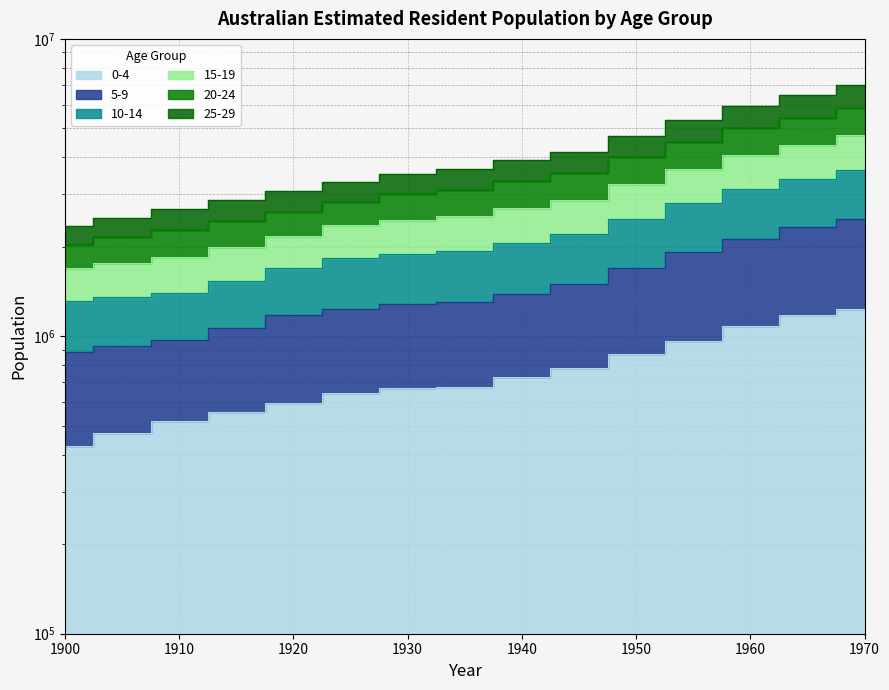

True or false: 20-24 and 15-19 cross at least once.

False